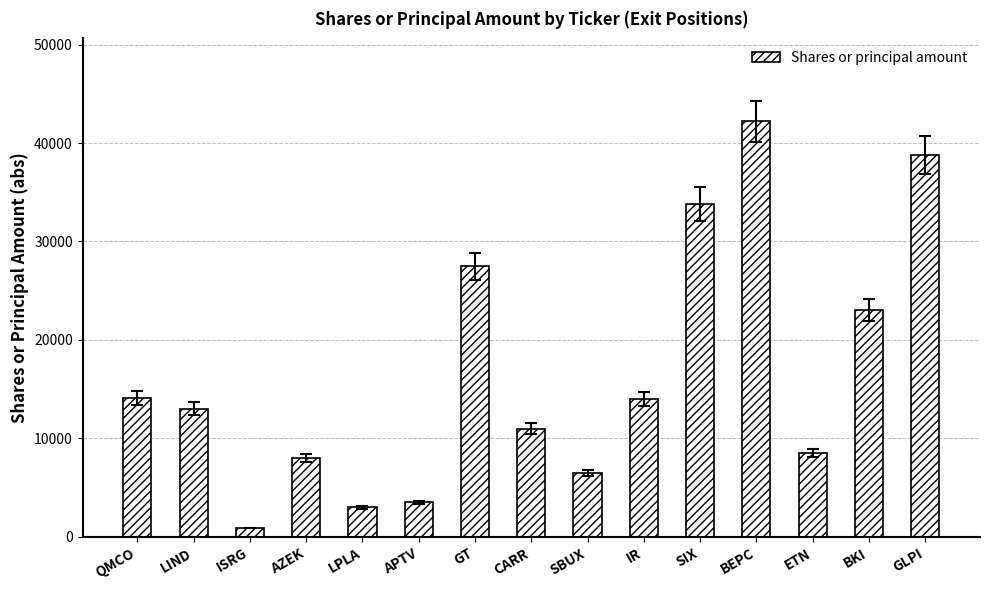

What is the label of the 4th bar from the right?

BEPC